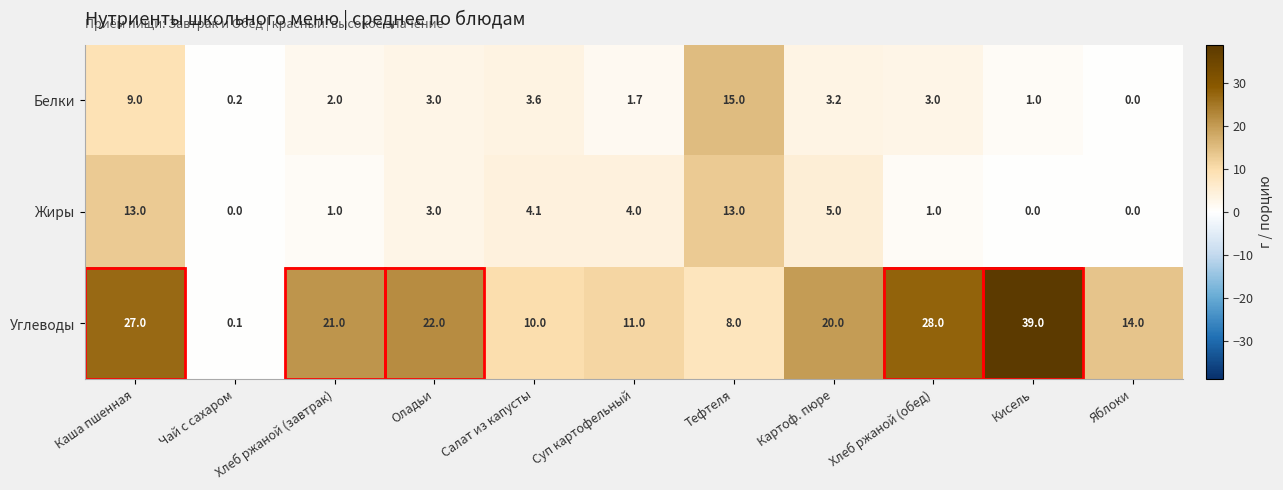

What is the sum of the Жиры values at Салат из капусты and Хлеб ржаной (завтрак)?

5.1